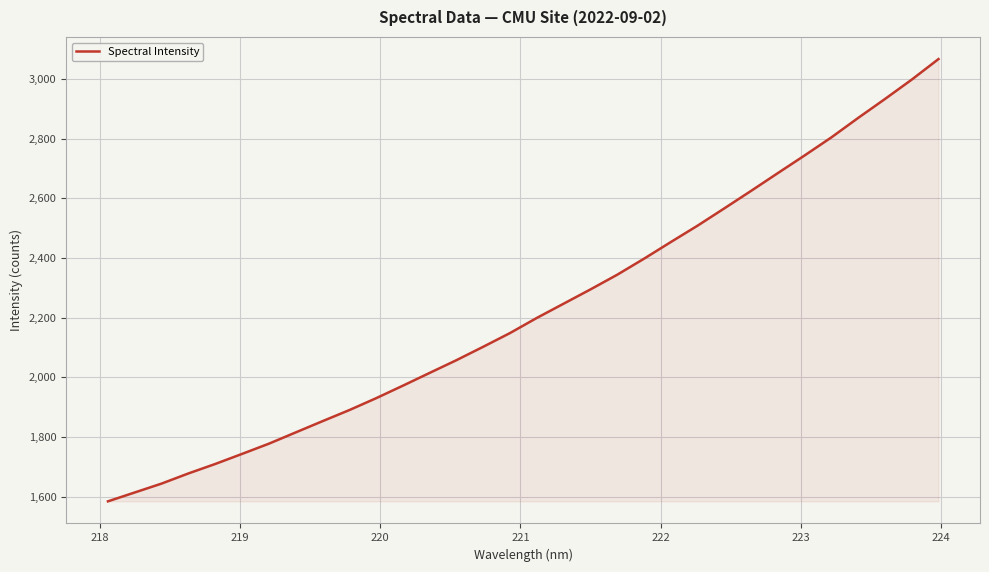

What is the smallest value displayed?

1583.9